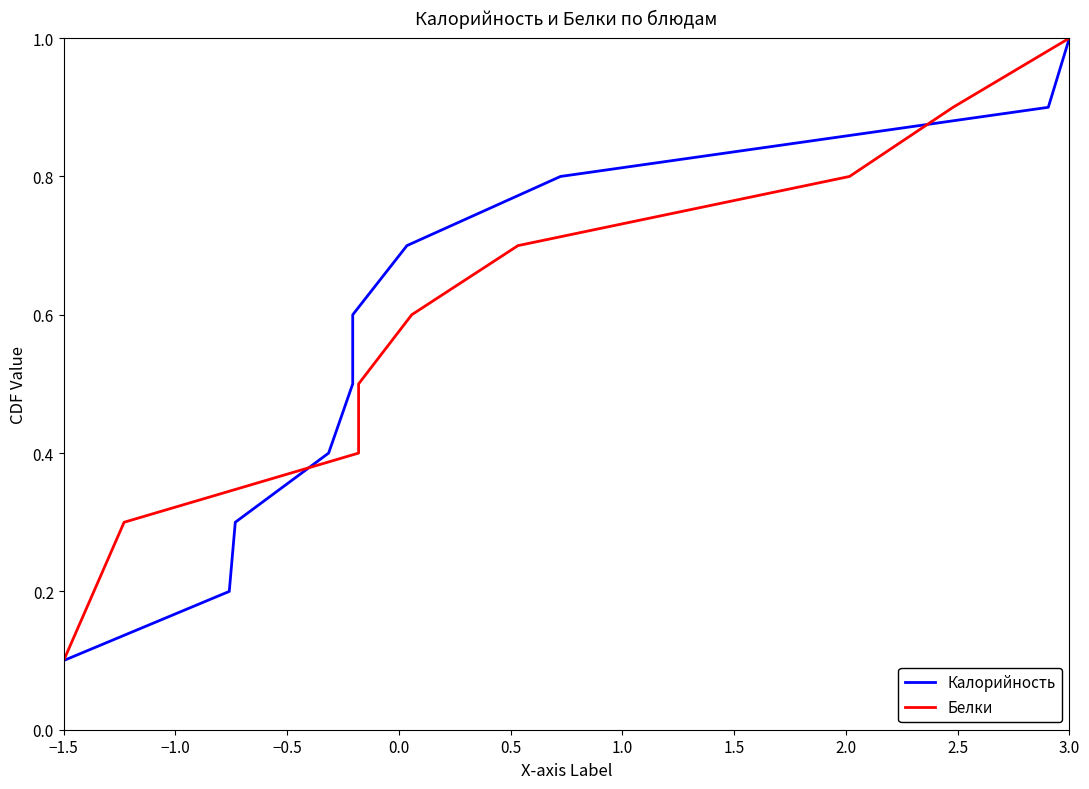

The value of Белки at 2.5 is 0.9. True or false?

True